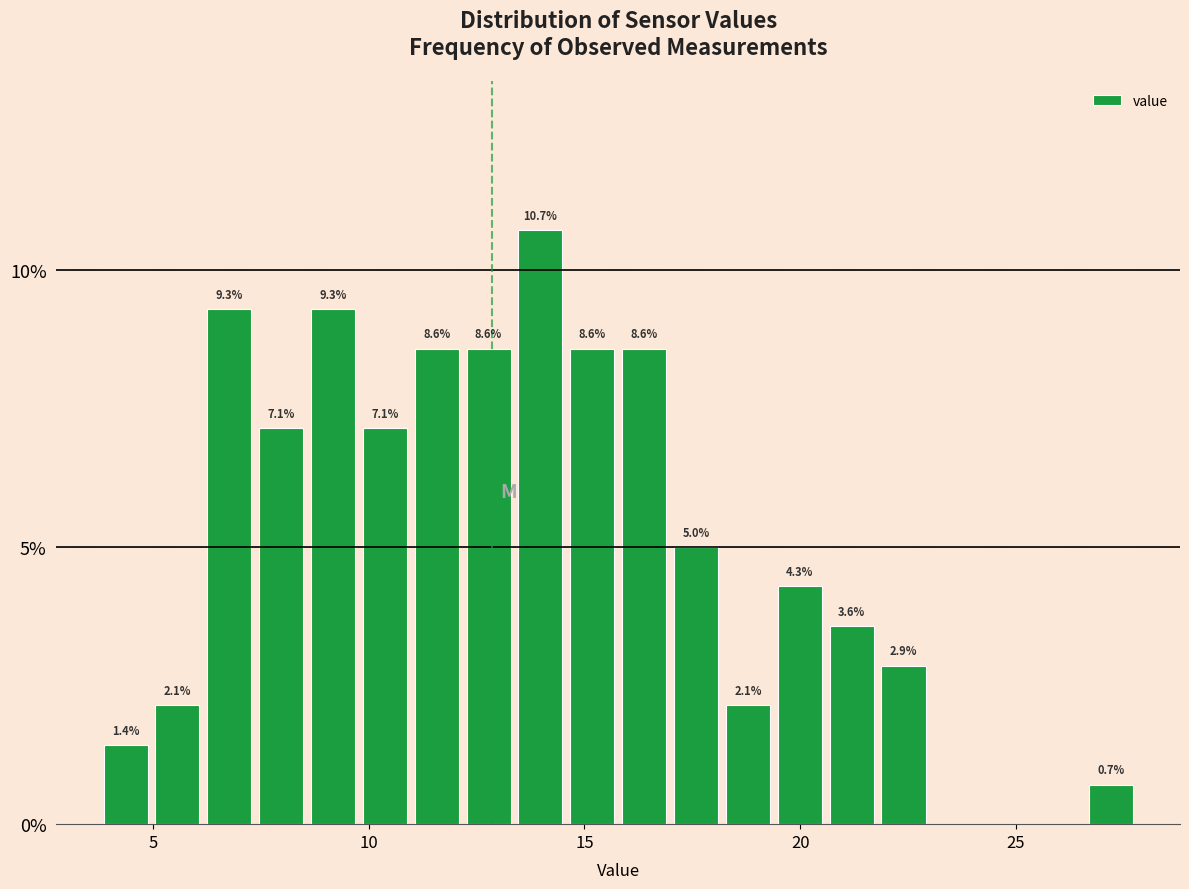

Read against the x-axis, roughly where is the centre of the tallest bar?

14.0